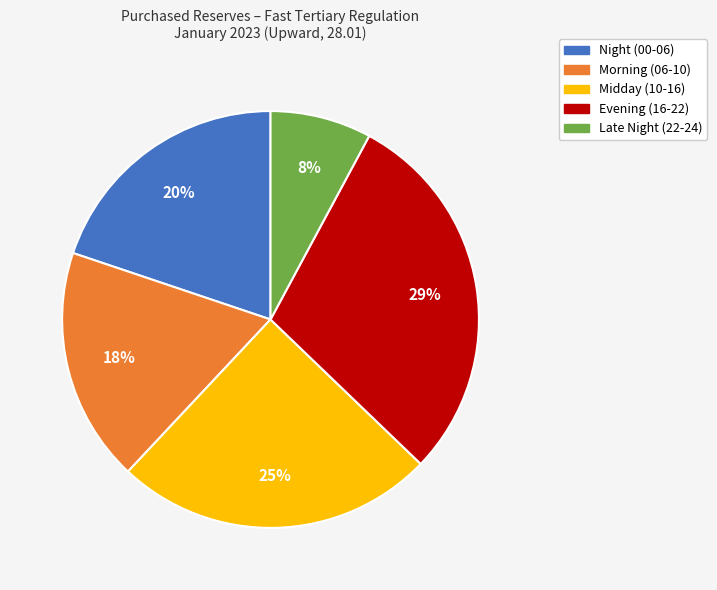

Combined, do Late Night (22-24) and Morning (06-10) account for over 50%?

No